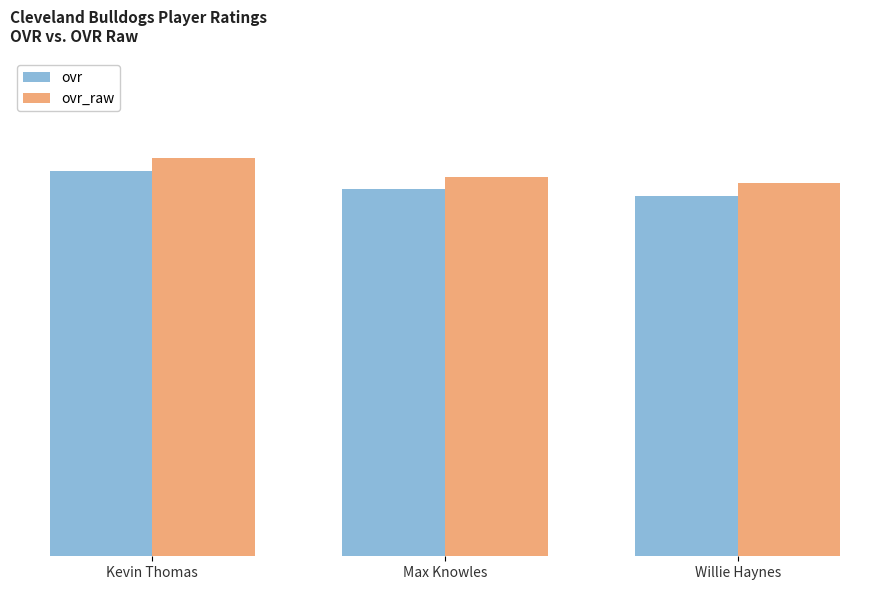

Does the chart contain stacked bars?

No